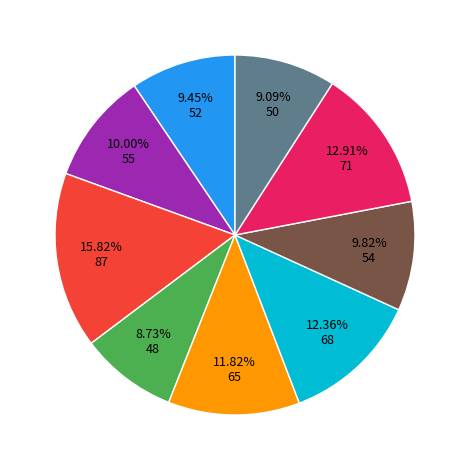

How many segments does this pie chart have?

9